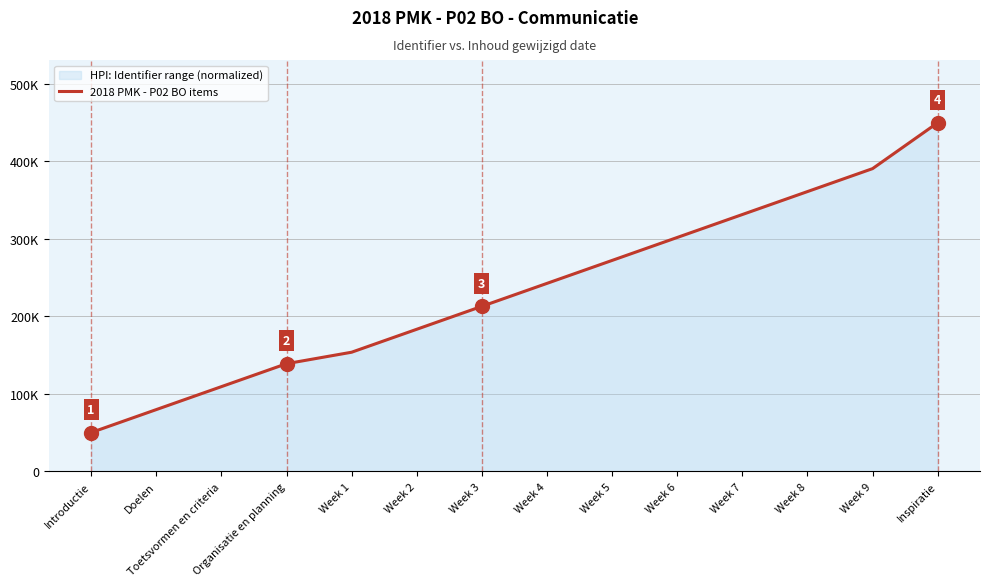

Reading left to right, extract all data points from this chart.

50000.0	79629.6	109259.3	138888.9	153703.7	183333.3	212963.0	242592.6	272222.2	301851.9	331481.5	361111.1	390740.7	450000.0